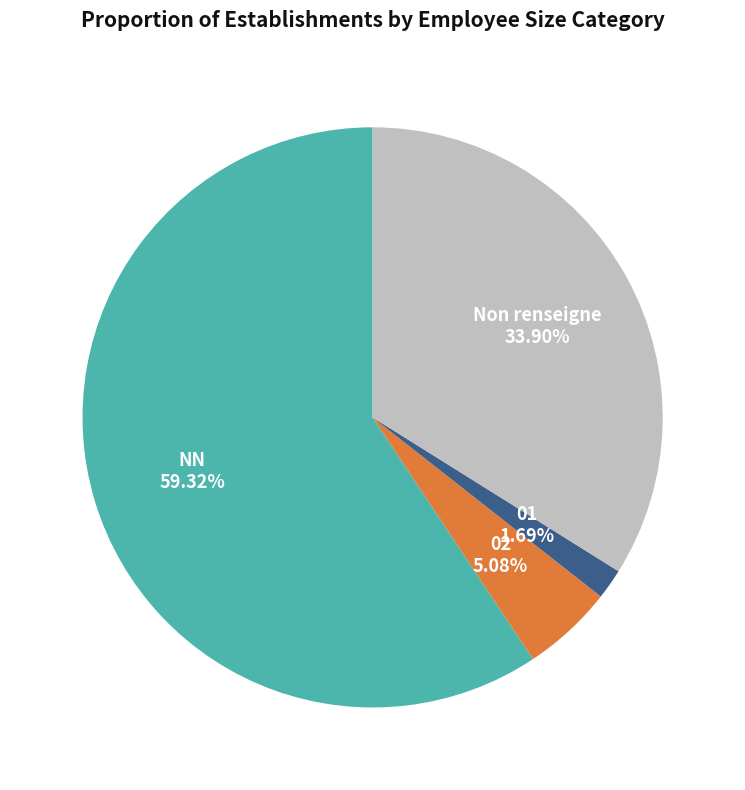

Is the sum of Non renseigne and 02 greater than half?

No